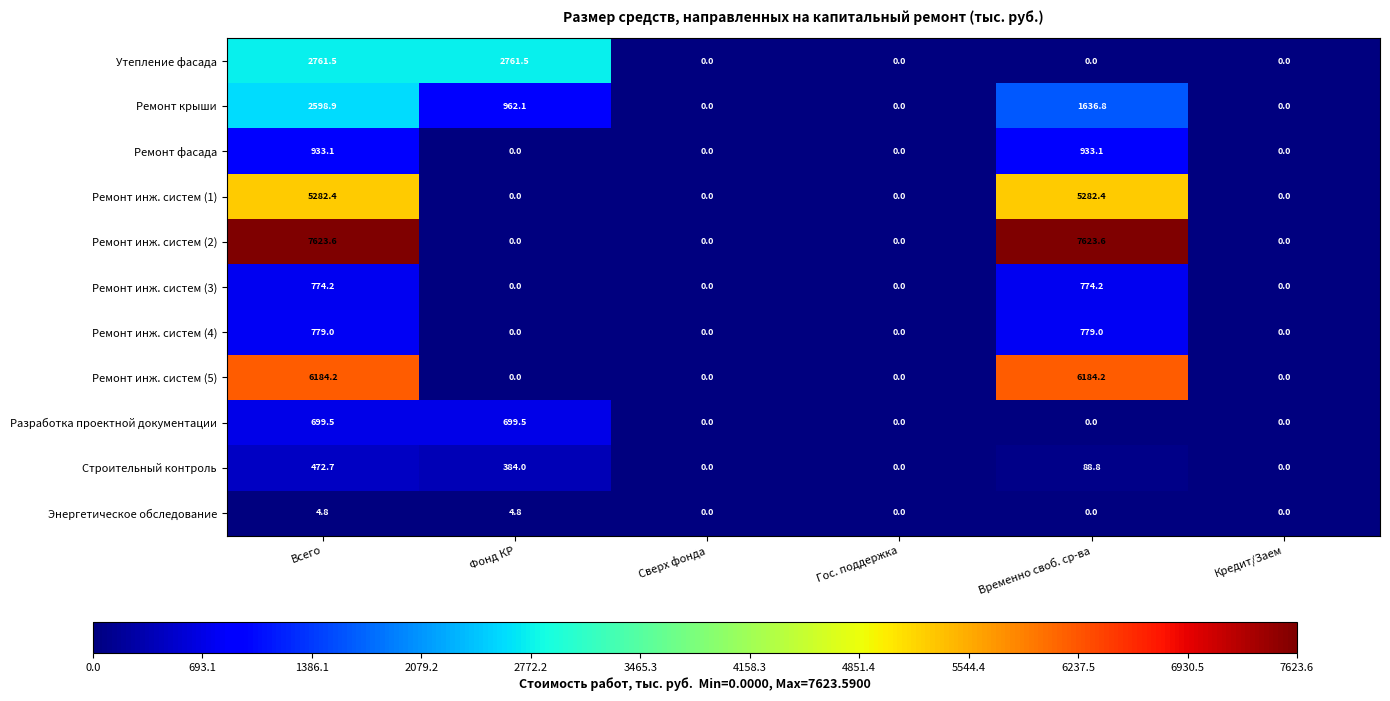

Which series has the largest range (max minus min)?

Ремонт инж. систем (2)